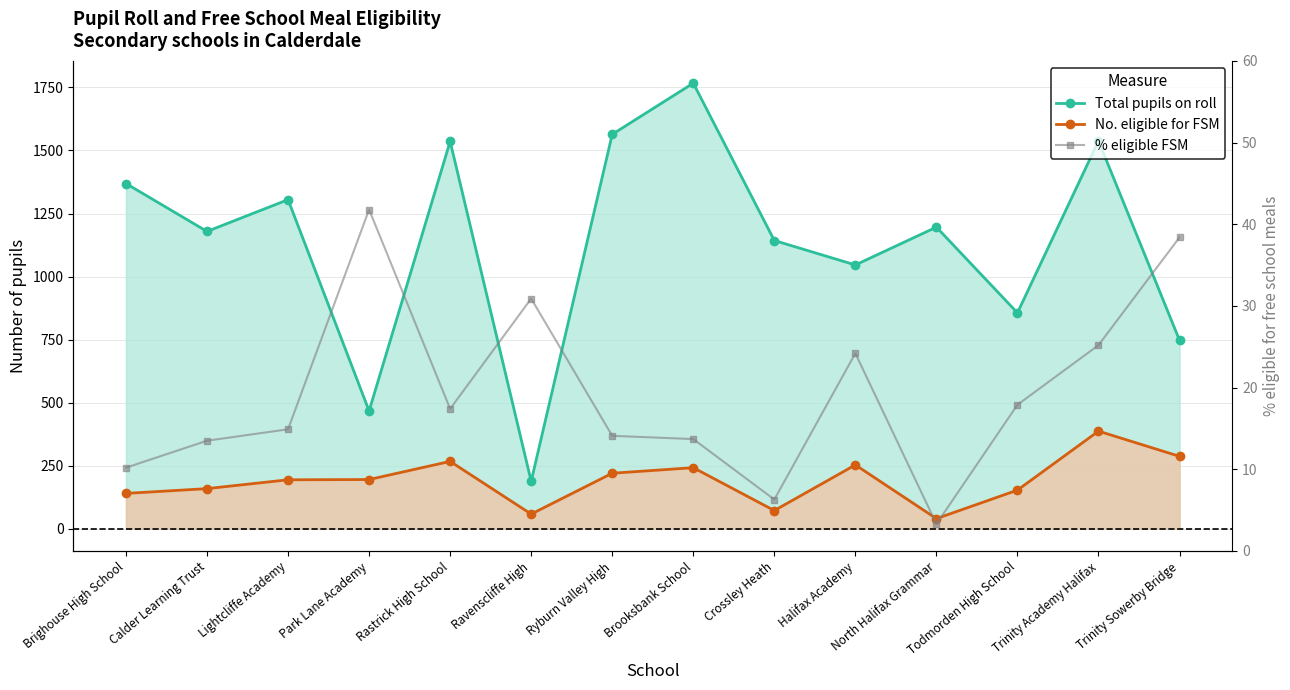

What is the label of the 10th point from the left?

Halifax Academy